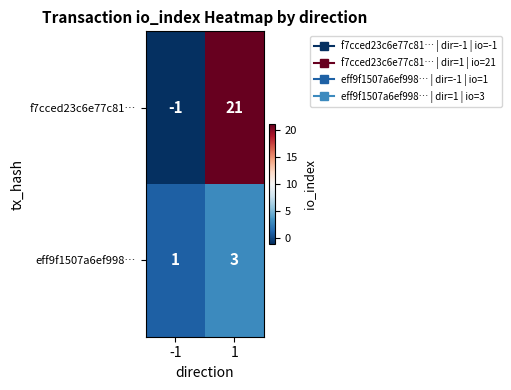

Is it true that f7cced23c6e77c81… equals 21 at 1?

True